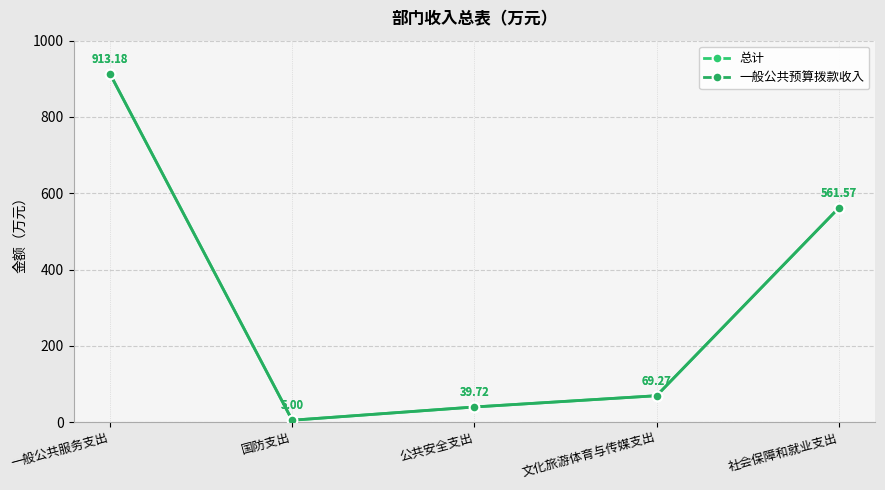

Reading left to right, transcribe all the data shown in this chart.

总计: 一般公共服务支出=913.2	国防支出=5.0	公共安全支出=39.7	文化旅游体育与传媒支出=69.3	社会保障和就业支出=561.6
一般公共预算拨款收入: 一般公共服务支出=913.2	国防支出=5.0	公共安全支出=39.7	文化旅游体育与传媒支出=69.3	社会保障和就业支出=561.6